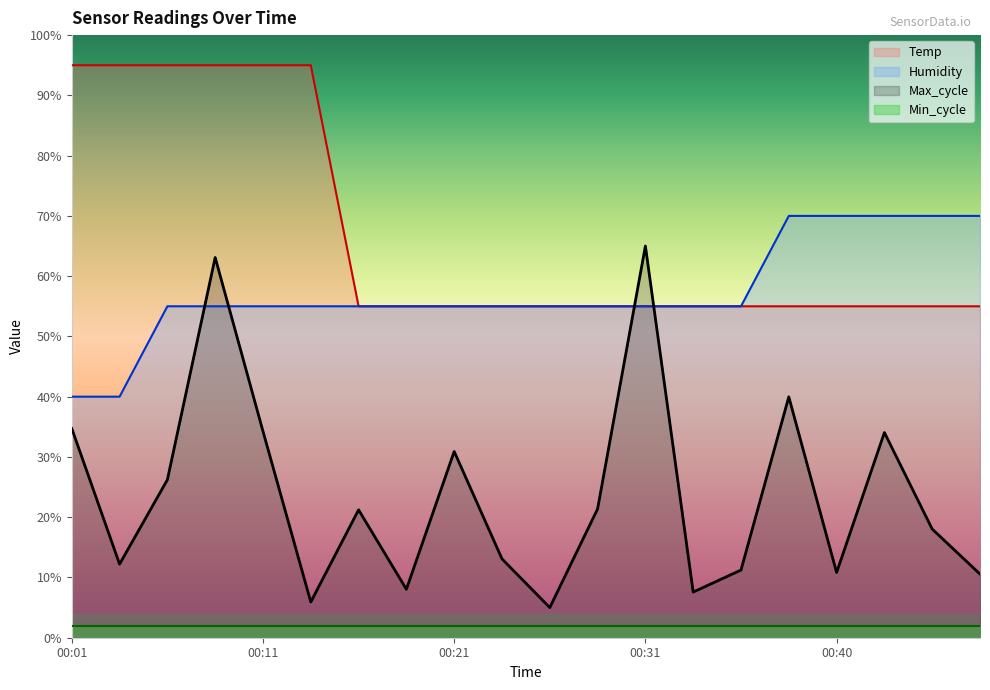

What is the minimum value shown in the chart?

2.0